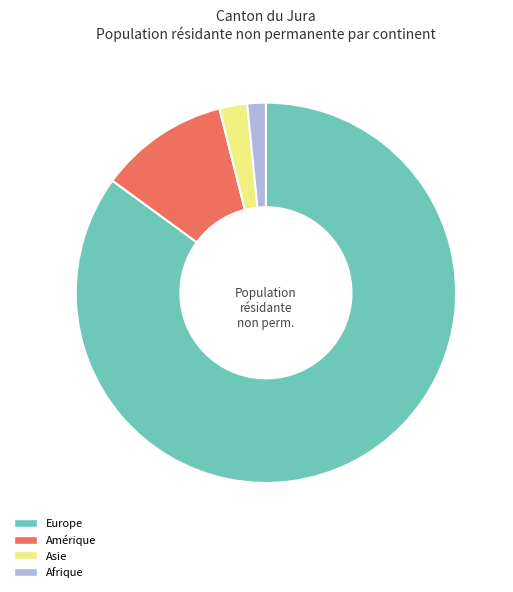

Do Afrique and Amérique together represent more than half of the pie?

No